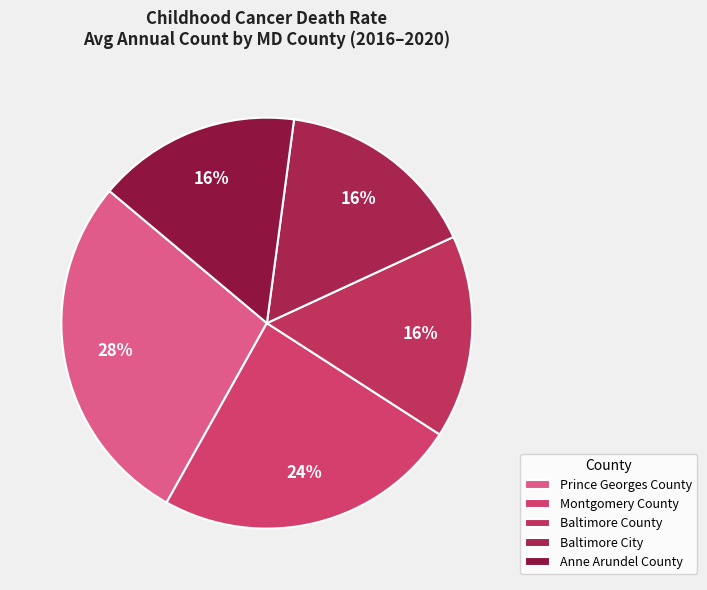

To the nearest percent, what is the combined percentage of Montgomery County and Baltimore City?

40%